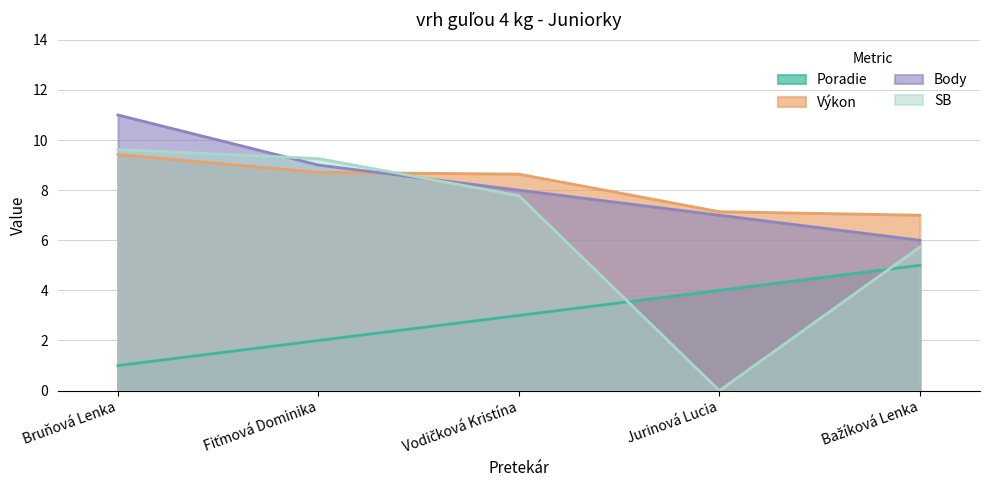

Which has a higher value, Jurinová Lucia or Bažíková Lenka?

Bažíková Lenka